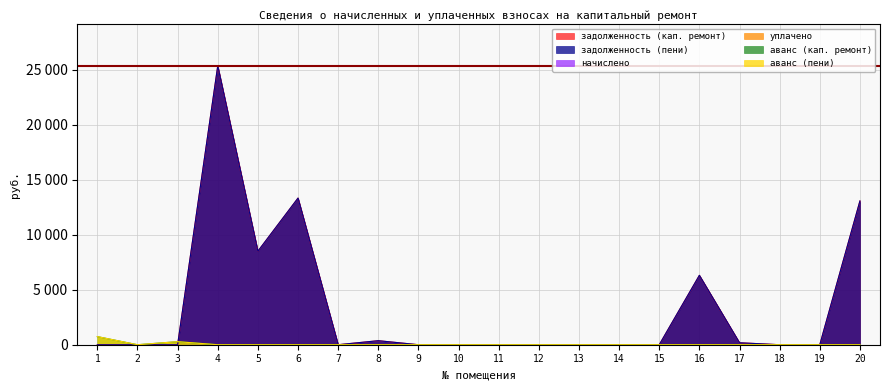

What is the sum of all задолженность (кап. ремонт) values?

67167.3